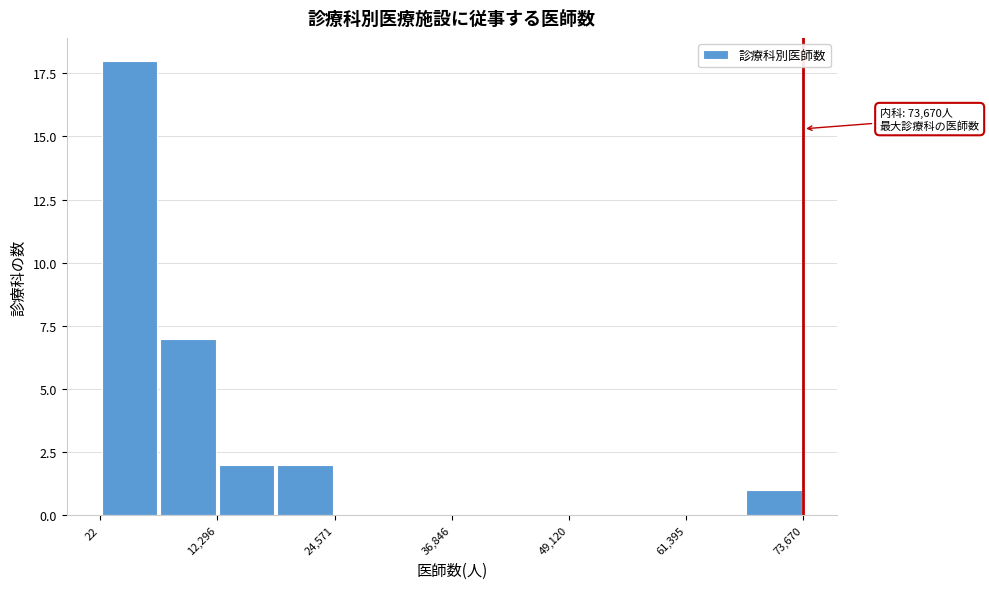

Around what value on the x-axis is the tallest bar? Give the approximate position of its centre, as read against the axis.

4000